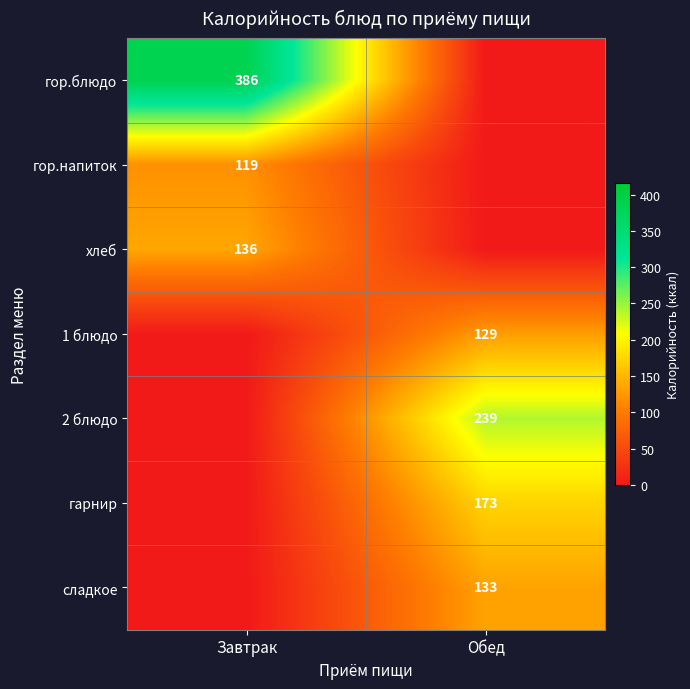

True or false: гор.напиток has a value of 165 at Завтрак.

False